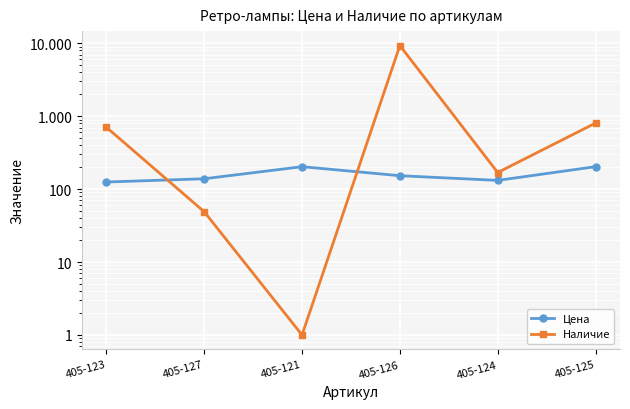

What is the difference between the second highest and second lowest values in the Цена series?

71.4